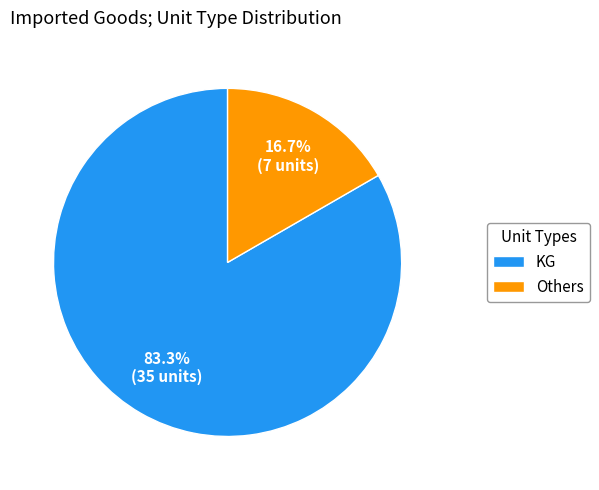

Count the number of slices in the pie.

2